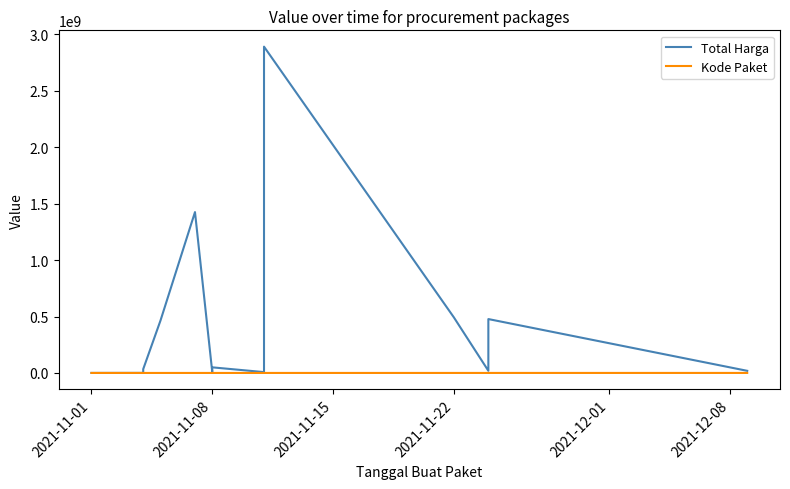

Between 2021-11-15 and 2021-12-01, which series saw the biggest shift?

Total Harga